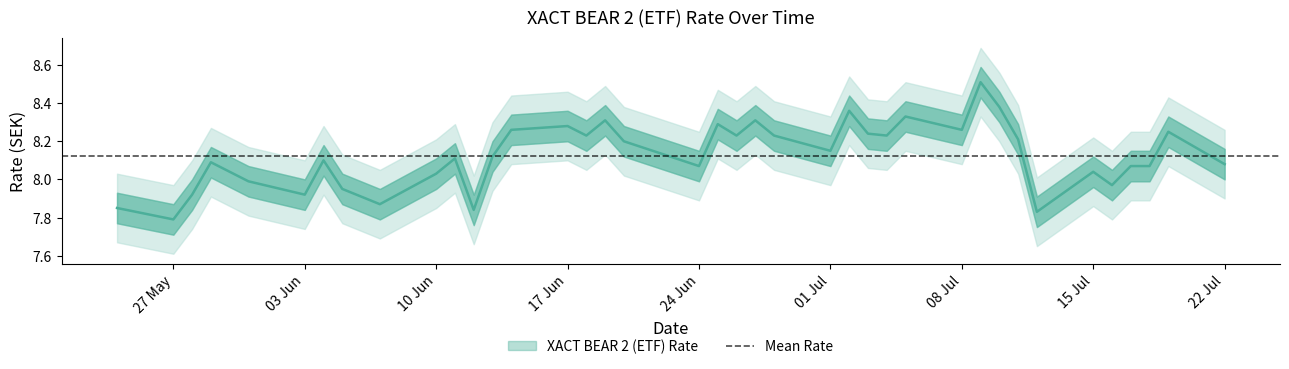

The chart shows a value of 8.3 at 17.06.2024. True or false?

True